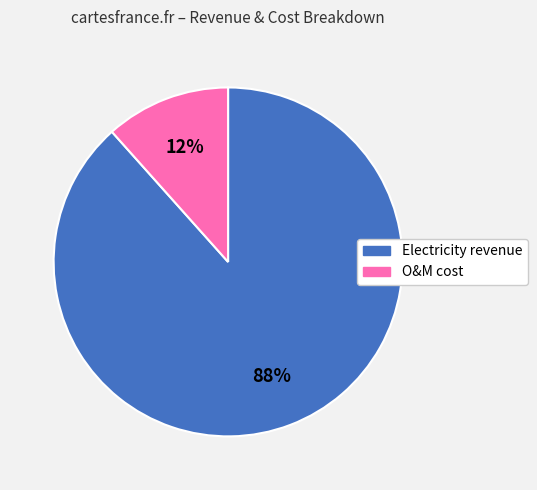

Count the number of slices in the pie.

2